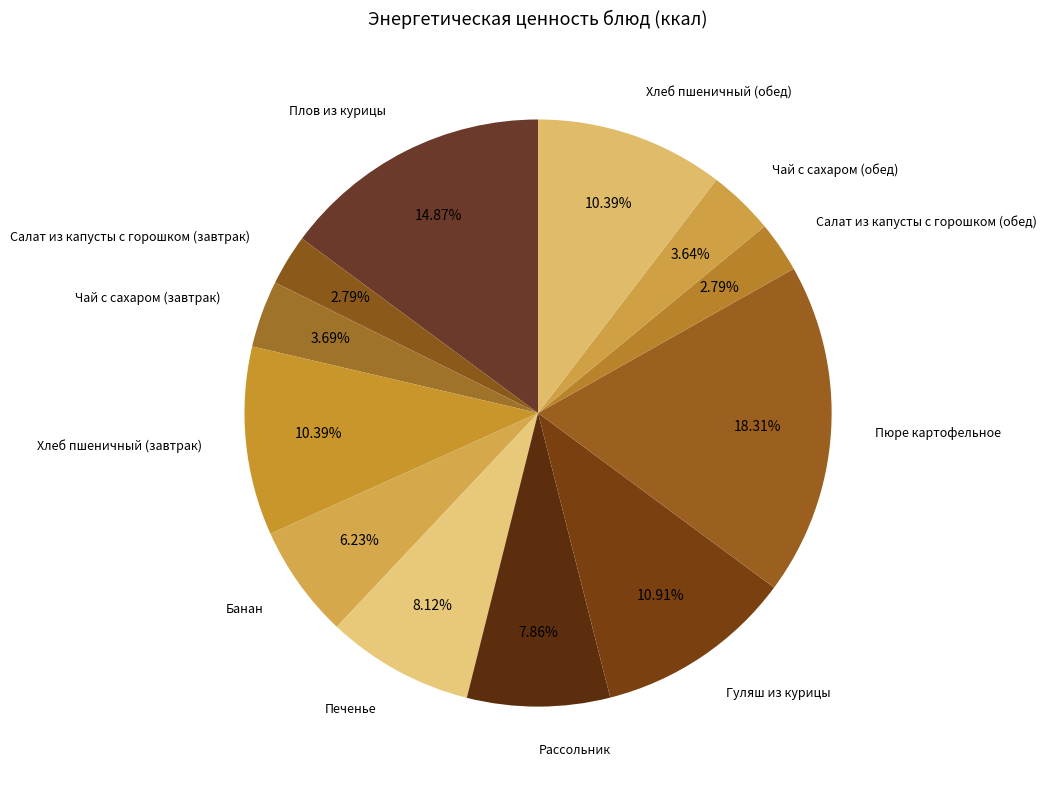

To the nearest percent, what percentage of the pie is Плов из курицы?

15%